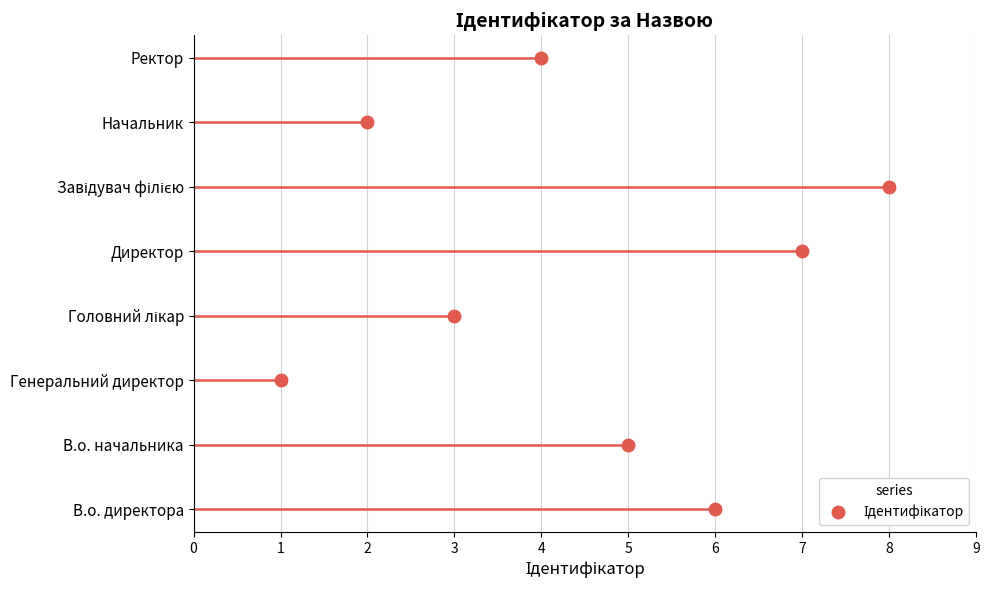

Reading left to right, extract all data points from this chart.

6	5	1	3	7	8	2	4